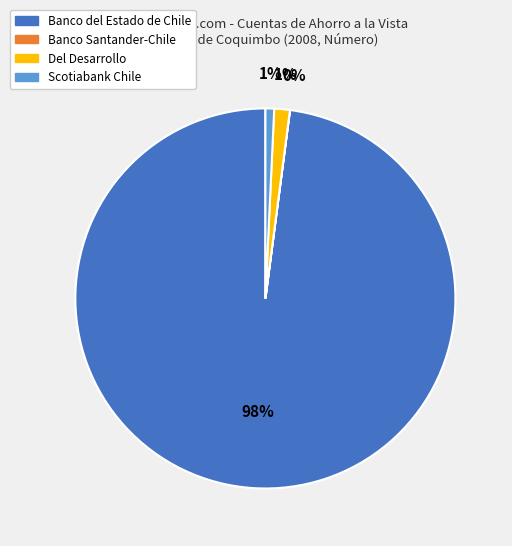

To the nearest percent, what is the average slice percentage?

25%